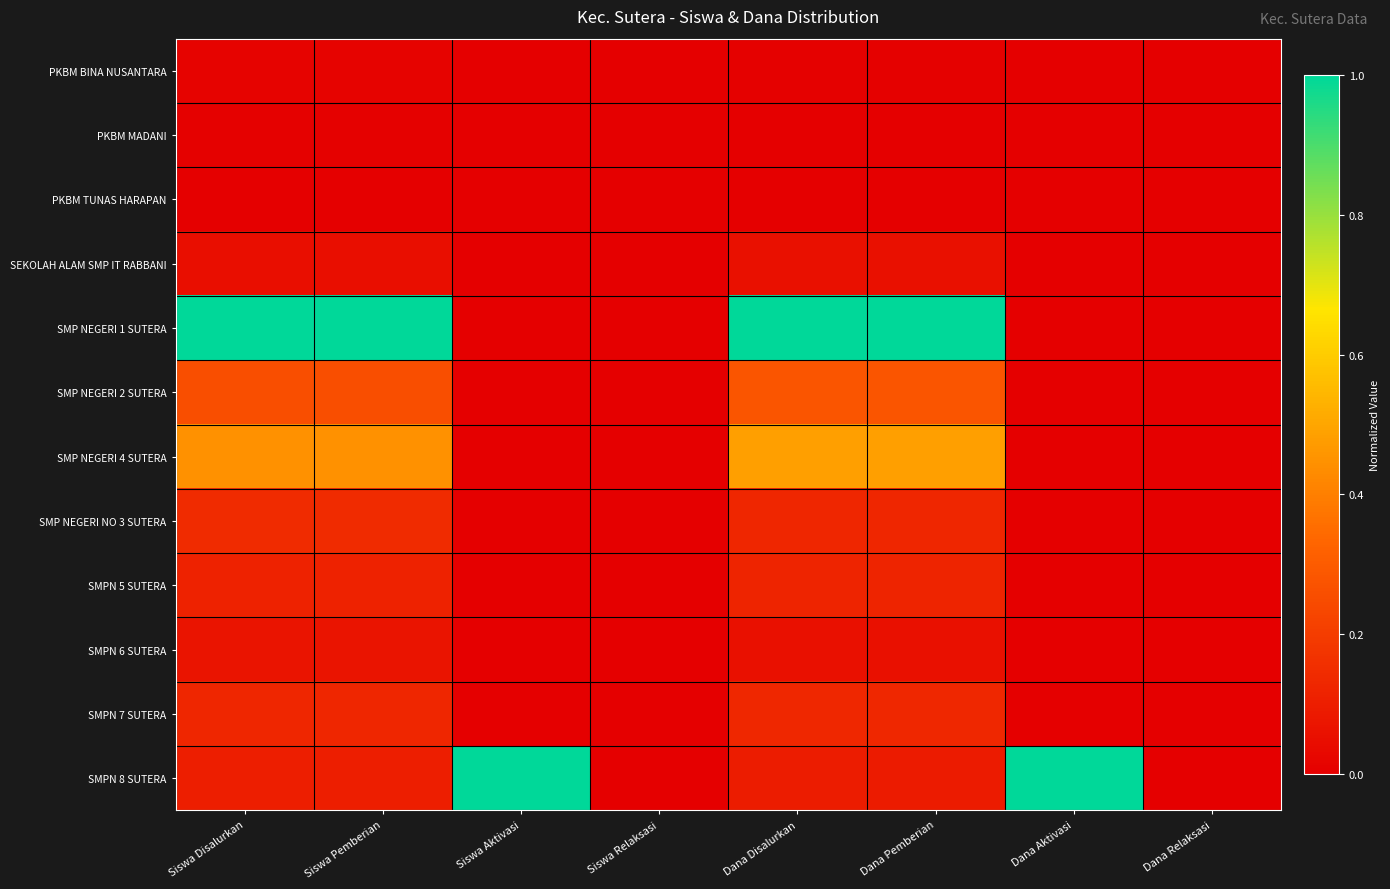

Reading left to right, transcribe all the data shown in this chart.

PKBM BINA NUSANTARA: Siswa Disalurkan=0.0	Siswa Pemberian=0.0	Siswa Aktivasi=0.0	Siswa Relaksasi=0.0	Dana Disalurkan=0.0	Dana Pemberian=0.0	Dana Aktivasi=0.0	Dana Relaksasi=0.0
PKBM MADANI: Siswa Disalurkan=0.0	Siswa Pemberian=0.0	Siswa Aktivasi=0.0	Siswa Relaksasi=0.0	Dana Disalurkan=0.0	Dana Pemberian=0.0	Dana Aktivasi=0.0	Dana Relaksasi=0.0
PKBM TUNAS HARAPAN: Siswa Disalurkan=0.0	Siswa Pemberian=0.0	Siswa Aktivasi=0.0	Siswa Relaksasi=0.0	Dana Disalurkan=0.0	Dana Pemberian=0.0	Dana Aktivasi=0.0	Dana Relaksasi=0.0
SEKOLAH ALAM SMP IT RABBANI: Siswa Disalurkan=0.1	Siswa Pemberian=0.1	Siswa Aktivasi=0.0	Siswa Relaksasi=0.0	Dana Disalurkan=0.1	Dana Pemberian=0.1	Dana Aktivasi=0.0	Dana Relaksasi=0.0
SMP NEGERI 1 SUTERA: Siswa Disalurkan=1.0	Siswa Pemberian=1.0	Siswa Aktivasi=0.0	Siswa Relaksasi=0.0	Dana Disalurkan=1.0	Dana Pemberian=1.0	Dana Aktivasi=0.0	Dana Relaksasi=0.0
SMP NEGERI 2 SUTERA: Siswa Disalurkan=0.3	Siswa Pemberian=0.3	Siswa Aktivasi=0.0	Siswa Relaksasi=0.0	Dana Disalurkan=0.3	Dana Pemberian=0.3	Dana Aktivasi=0.0	Dana Relaksasi=0.0
SMP NEGERI 4 SUTERA: Siswa Disalurkan=0.4	Siswa Pemberian=0.4	Siswa Aktivasi=0.0	Siswa Relaksasi=0.0	Dana Disalurkan=0.5	Dana Pemberian=0.5	Dana Aktivasi=0.0	Dana Relaksasi=0.0
SMP NEGERI NO 3 SUTERA: Siswa Disalurkan=0.1	Siswa Pemberian=0.1	Siswa Aktivasi=0.0	Siswa Relaksasi=0.0	Dana Disalurkan=0.1	Dana Pemberian=0.1	Dana Aktivasi=0.0	Dana Relaksasi=0.0
SMPN 5 SUTERA: Siswa Disalurkan=0.1	Siswa Pemberian=0.1	Siswa Aktivasi=0.0	Siswa Relaksasi=0.0	Dana Disalurkan=0.1	Dana Pemberian=0.1	Dana Aktivasi=0.0	Dana Relaksasi=0.0
SMPN 6 SUTERA: Siswa Disalurkan=0.1	Siswa Pemberian=0.1	Siswa Aktivasi=0.0	Siswa Relaksasi=0.0	Dana Disalurkan=0.1	Dana Pemberian=0.1	Dana Aktivasi=0.0	Dana Relaksasi=0.0
SMPN 7 SUTERA: Siswa Disalurkan=0.1	Siswa Pemberian=0.1	Siswa Aktivasi=0.0	Siswa Relaksasi=0.0	Dana Disalurkan=0.1	Dana Pemberian=0.1	Dana Aktivasi=0.0	Dana Relaksasi=0.0
SMPN 8 SUTERA: Siswa Disalurkan=0.1	Siswa Pemberian=0.1	Siswa Aktivasi=1.0	Siswa Relaksasi=0.0	Dana Disalurkan=0.1	Dana Pemberian=0.1	Dana Aktivasi=1.0	Dana Relaksasi=0.0